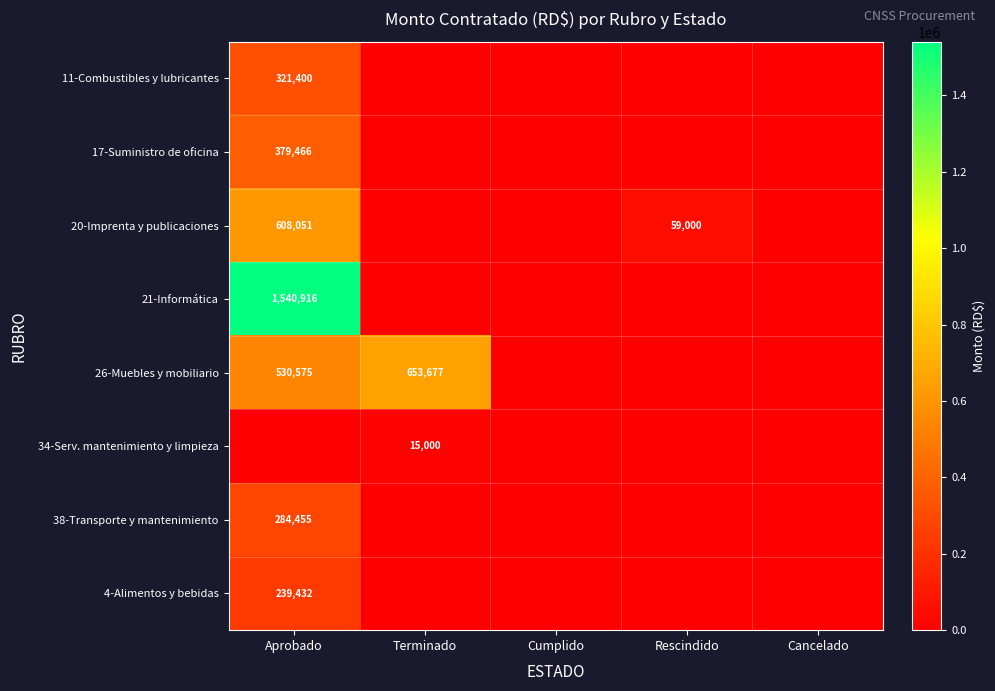

The 38-Transporte y mantenimiento series shows 284455 at Aprobado. True or false?

True